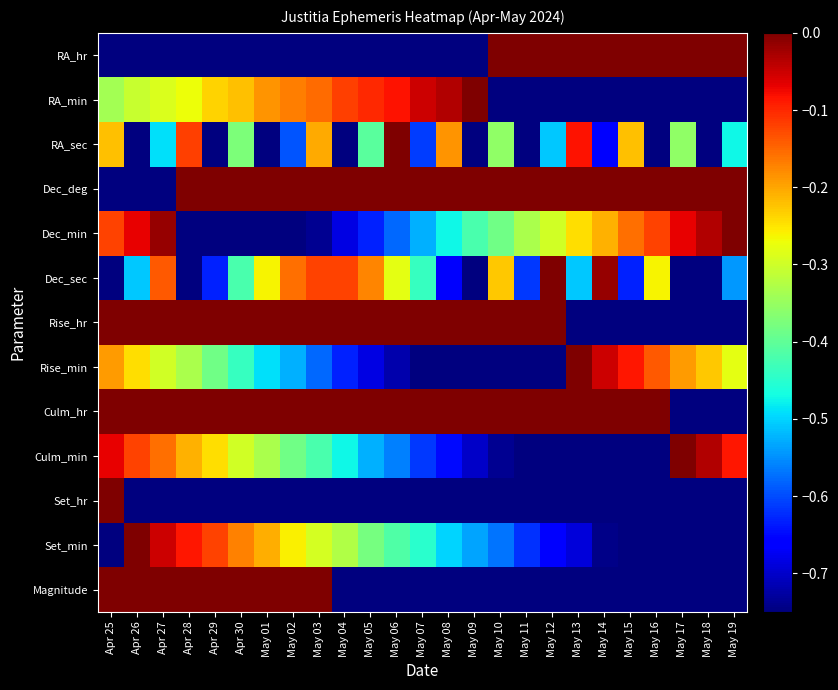

Reading left to right, transcribe all the data shown in this chart.

RA_hr: Apr 25=-1.0	Apr 26=-1.0	Apr 27=-1.0	Apr 28=-1.0	Apr 29=-1.0	Apr 30=-1.0	May 01=-1.0	May 02=-1.0	May 03=-1.0	May 04=-1.0	May 05=-1.0	May 06=-1.0	May 07=-1.0	May 08=-1.0	May 09=-1.0	May 10=0.0	May 11=0.0	May 12=0.0	May 13=0.0	May 14=0.0	May 15=0.0	May 16=0.0	May 17=0.0	May 18=0.0	May 19=0.0
RA_min: Apr 25=-0.3	Apr 26=-0.3	Apr 27=-0.3	Apr 28=-0.3	Apr 29=-0.2	Apr 30=-0.2	May 01=-0.2	May 02=-0.2	May 03=-0.2	May 04=-0.1	May 05=-0.1	May 06=-0.1	May 07=-0.1	May 08=-0.0	May 09=0.0	May 10=-1.0	May 11=-1.0	May 12=-0.9	May 13=-0.9	May 14=-0.9	May 15=-0.9	May 16=-0.8	May 17=-0.8	May 18=-0.8	May 19=-0.8
RA_sec: Apr 25=-0.2	Apr 26=-0.9	Apr 27=-0.5	Apr 28=-0.1	Apr 29=-0.8	Apr 30=-0.4	May 01=-1.0	May 02=-0.6	May 03=-0.2	May 04=-0.8	May 05=-0.4	May 06=0.0	May 07=-0.6	May 08=-0.2	May 09=-0.8	May 10=-0.4	May 11=-0.9	May 12=-0.5	May 13=-0.1	May 14=-0.7	May 15=-0.2	May 16=-0.8	May 17=-0.4	May 18=-0.9	May 19=-0.5
Dec_deg: Apr 25=-1.0	Apr 26=-1.0	Apr 27=-1.0	Apr 28=0.0	Apr 29=0.0	Apr 30=0.0	May 01=0.0	May 02=0.0	May 03=0.0	May 04=0.0	May 05=0.0	May 06=0.0	May 07=0.0	May 08=0.0	May 09=0.0	May 10=0.0	May 11=0.0	May 12=0.0	May 13=0.0	May 14=0.0	May 15=0.0	May 16=0.0	May 17=0.0	May 18=0.0	May 19=0.0
Dec_min: Apr 25=-0.1	Apr 26=-0.1	Apr 27=-0.0	Apr 28=-1.0	Apr 29=-0.9	Apr 30=-0.9	May 01=-0.8	May 02=-0.8	May 03=-0.7	May 04=-0.7	May 05=-0.6	May 06=-0.6	May 07=-0.5	May 08=-0.5	May 09=-0.4	May 10=-0.4	May 11=-0.3	May 12=-0.3	May 13=-0.2	May 14=-0.2	May 15=-0.2	May 16=-0.1	May 17=-0.1	May 18=-0.0	May 19=0.0
Dec_sec: Apr 25=-0.9	Apr 26=-0.5	Apr 27=-0.1	Apr 28=-0.9	Apr 29=-0.6	Apr 30=-0.4	May 01=-0.3	May 02=-0.2	May 03=-0.1	May 04=-0.1	May 05=-0.2	May 06=-0.3	May 07=-0.4	May 08=-0.7	May 09=-0.9	May 10=-0.2	May 11=-0.6	May 12=0.0	May 13=-0.5	May 14=-0.0	May 15=-0.6	May 16=-0.3	May 17=-1.0	May 18=-0.8	May 19=-0.5
Rise_hr: Apr 25=0.0	Apr 26=0.0	Apr 27=0.0	Apr 28=0.0	Apr 29=0.0	Apr 30=0.0	May 01=0.0	May 02=0.0	May 03=0.0	May 04=0.0	May 05=0.0	May 06=0.0	May 07=0.0	May 08=0.0	May 09=0.0	May 10=0.0	May 11=0.0	May 12=0.0	May 13=-1.0	May 14=-1.0	May 15=-1.0	May 16=-1.0	May 17=-1.0	May 18=-1.0	May 19=-1.0
Rise_min: Apr 25=-0.2	Apr 26=-0.2	Apr 27=-0.3	Apr 28=-0.3	Apr 29=-0.4	Apr 30=-0.4	May 01=-0.5	May 02=-0.5	May 03=-0.6	May 04=-0.6	May 05=-0.7	May 06=-0.7	May 07=-0.8	May 08=-0.8	May 09=-0.9	May 10=-0.9	May 11=-1.0	May 12=-1.0	May 13=0.0	May 14=-0.1	May 15=-0.1	May 16=-0.1	May 17=-0.2	May 18=-0.2	May 19=-0.3
Culm_hr: Apr 25=0.0	Apr 26=0.0	Apr 27=0.0	Apr 28=0.0	Apr 29=0.0	Apr 30=0.0	May 01=0.0	May 02=0.0	May 03=0.0	May 04=0.0	May 05=0.0	May 06=0.0	May 07=0.0	May 08=0.0	May 09=0.0	May 10=0.0	May 11=0.0	May 12=0.0	May 13=0.0	May 14=0.0	May 15=0.0	May 16=0.0	May 17=-1.0	May 18=-1.0	May 19=-1.0
Culm_min: Apr 25=-0.1	Apr 26=-0.1	Apr 27=-0.2	Apr 28=-0.2	Apr 29=-0.2	Apr 30=-0.3	May 01=-0.3	May 02=-0.4	May 03=-0.4	May 04=-0.5	May 05=-0.5	May 06=-0.6	May 07=-0.6	May 08=-0.6	May 09=-0.7	May 10=-0.7	May 11=-0.8	May 12=-0.8	May 13=-0.9	May 14=-0.9	May 15=-1.0	May 16=-1.0	May 17=0.0	May 18=-0.0	May 19=-0.1
Set_hr: Apr 25=0.0	Apr 26=-1.0	Apr 27=-1.0	Apr 28=-1.0	Apr 29=-1.0	Apr 30=-1.0	May 01=-1.0	May 02=-1.0	May 03=-1.0	May 04=-1.0	May 05=-1.0	May 06=-1.0	May 07=-1.0	May 08=-1.0	May 09=-1.0	May 10=-1.0	May 11=-1.0	May 12=-1.0	May 13=-1.0	May 14=-1.0	May 15=-1.0	May 16=-1.0	May 17=-1.0	May 18=-1.0	May 19=-1.0
Set_min: Apr 25=-1.0	Apr 26=0.0	Apr 27=-0.1	Apr 28=-0.1	Apr 29=-0.1	Apr 30=-0.2	May 01=-0.2	May 02=-0.3	May 03=-0.3	May 04=-0.3	May 05=-0.4	May 06=-0.4	May 07=-0.4	May 08=-0.5	May 09=-0.5	May 10=-0.6	May 11=-0.6	May 12=-0.7	May 13=-0.7	May 14=-0.7	May 15=-0.8	May 16=-0.8	May 17=-0.9	May 18=-0.9	May 19=-0.9
Magnitude: Apr 25=0.0	Apr 26=0.0	Apr 27=0.0	Apr 28=0.0	Apr 29=0.0	Apr 30=0.0	May 01=0.0	May 02=0.0	May 03=0.0	May 04=-1.0	May 05=-1.0	May 06=-1.0	May 07=-1.0	May 08=-1.0	May 09=-1.0	May 10=-1.0	May 11=-1.0	May 12=-1.0	May 13=-1.0	May 14=-1.0	May 15=-1.0	May 16=-1.0	May 17=-1.0	May 18=-1.0	May 19=-1.0